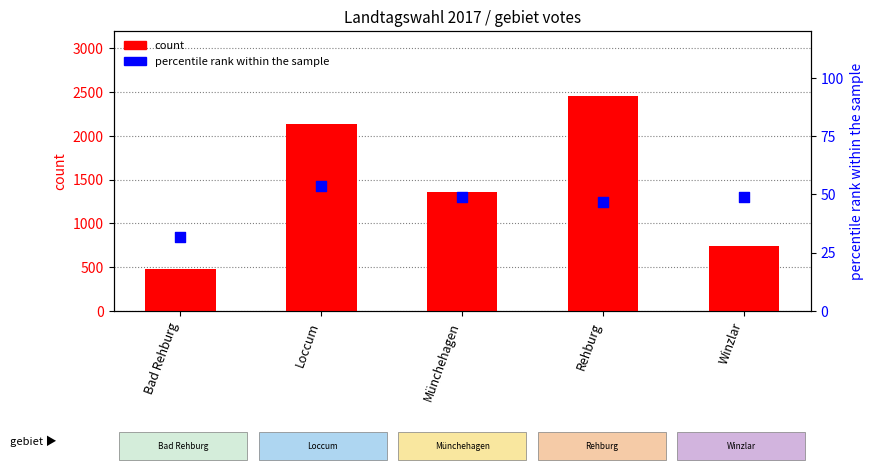

Is the value of count at Loccum greater than the value of percentile rank within the sample at Münchehagen?

Yes